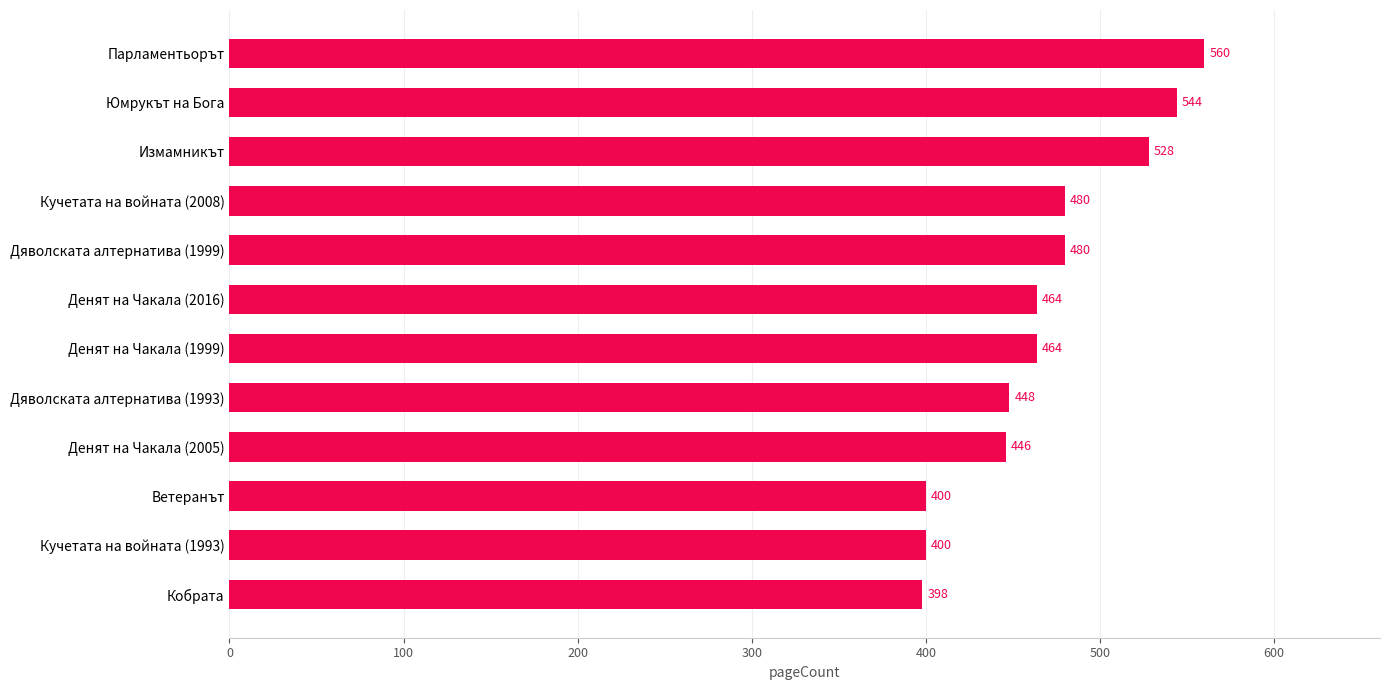

Is it true that the value at Парламентьорът is 373?

False